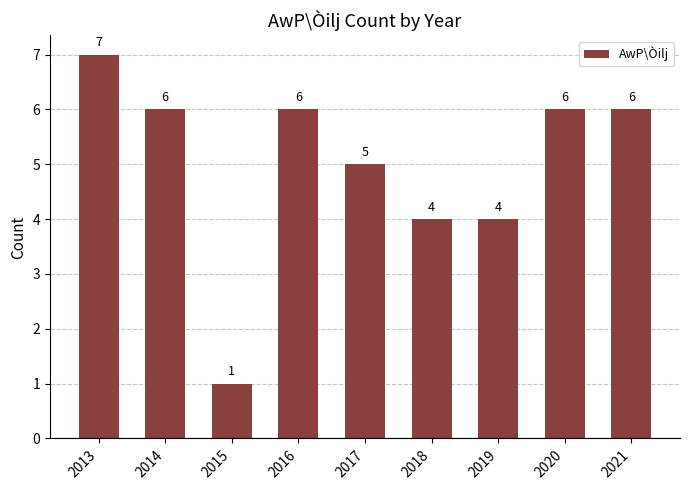

What is the value of the 9th bar from the left?

6